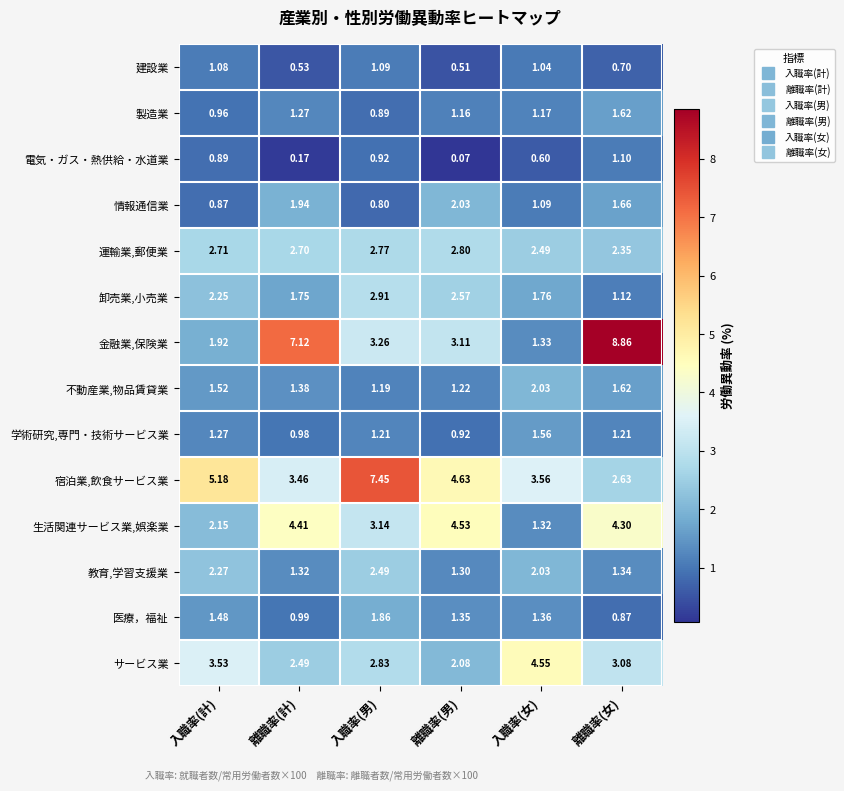

Which category has the highest value in the 製造業 series?

離職率(女)